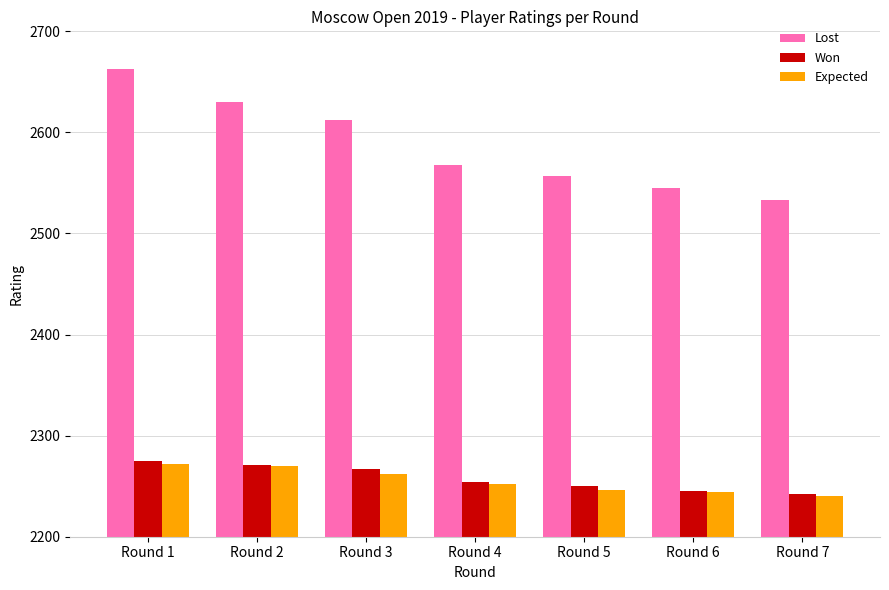

Between Round 2 and Round 6, which series saw the biggest shift?

Lost